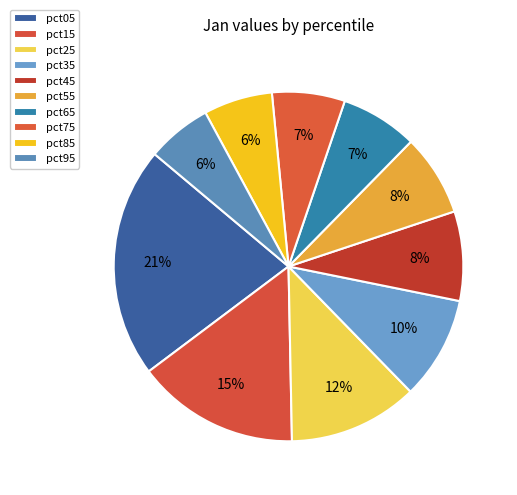

Which has a higher value, pct15 or pct95?

pct15